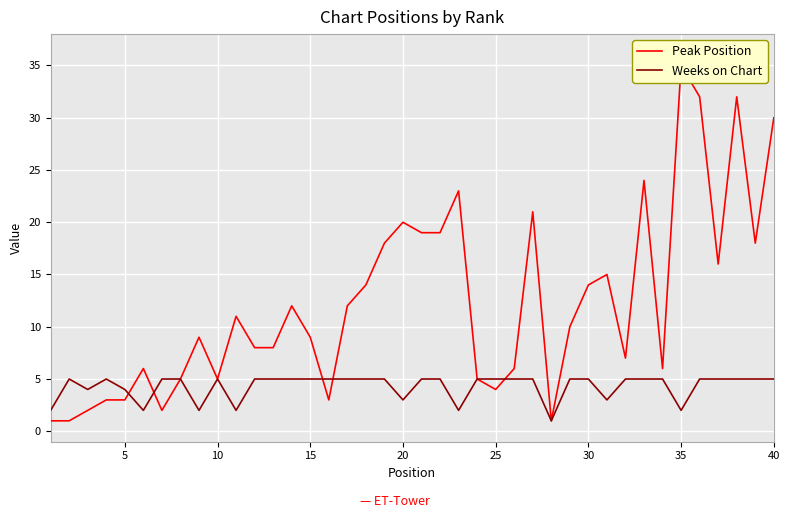

The Weeks on Chart series shows 4 at 5. True or false?

True